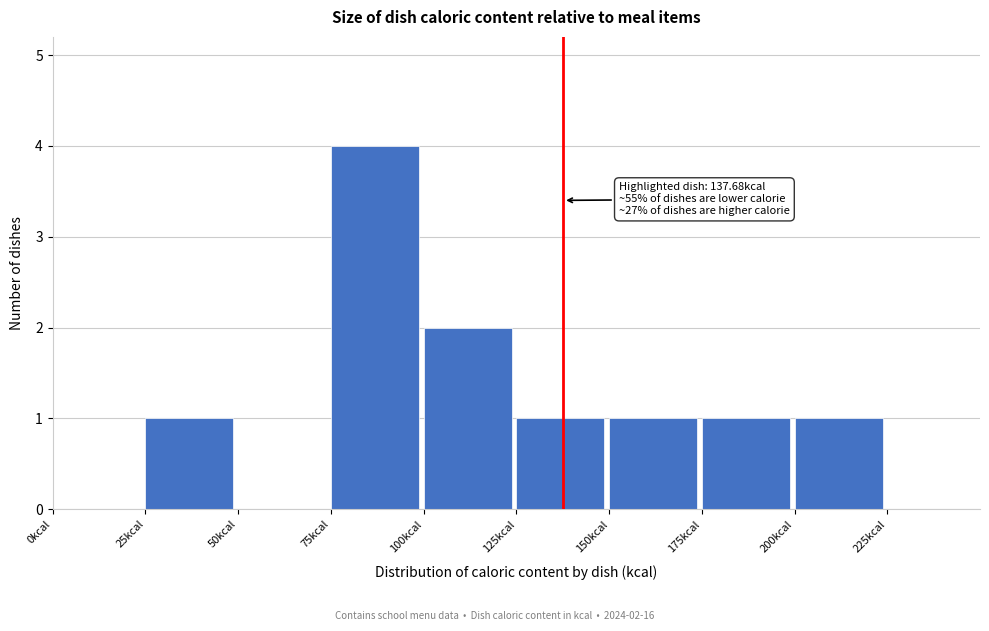

Which range on the x-axis has the tallest bar?

75 to 100